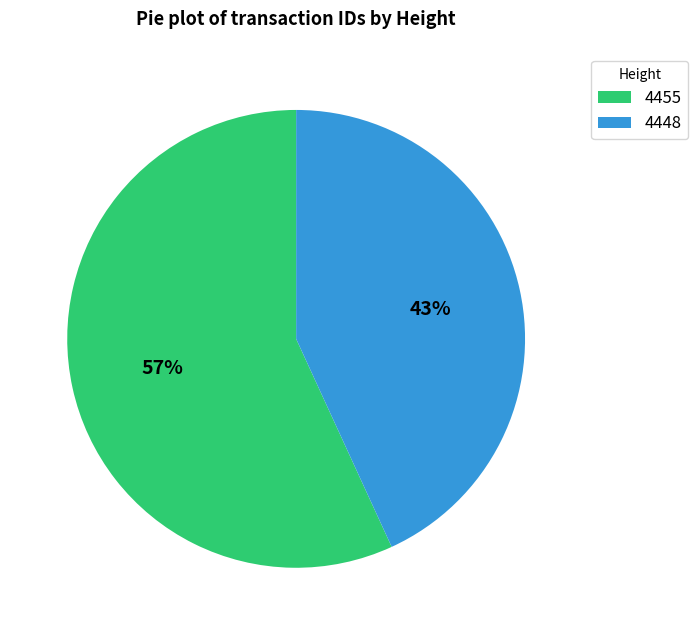

How many slices are in this pie chart?

2